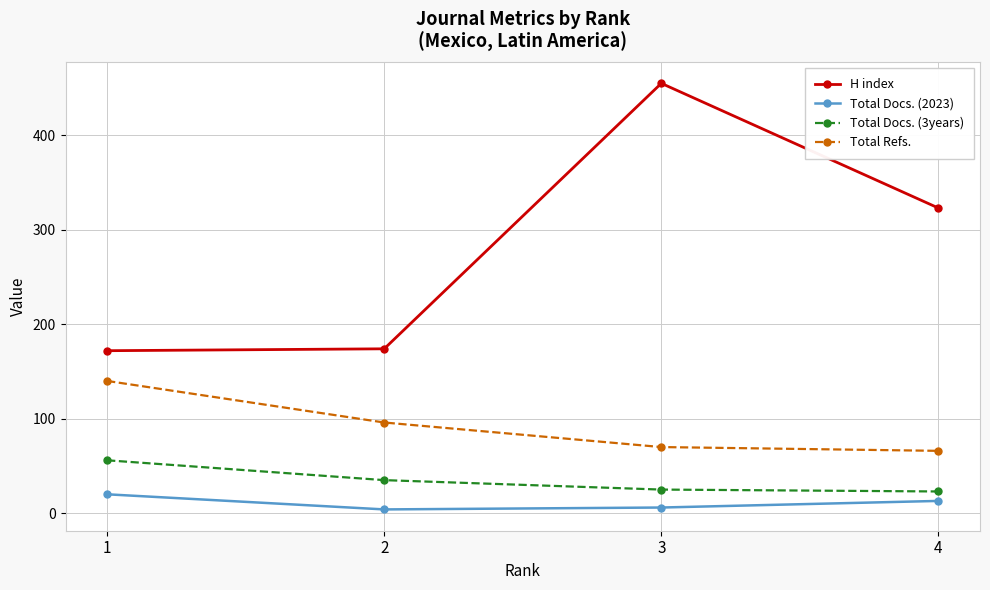

What is the total value across all series at 1?

388